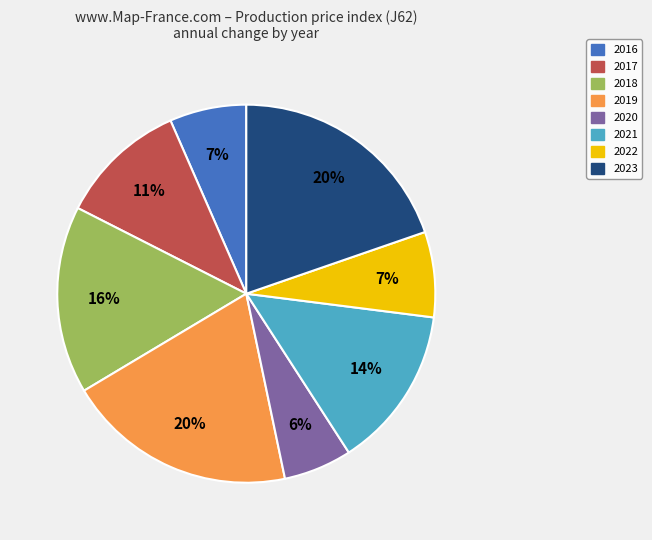

Does any single category account for the majority?

No